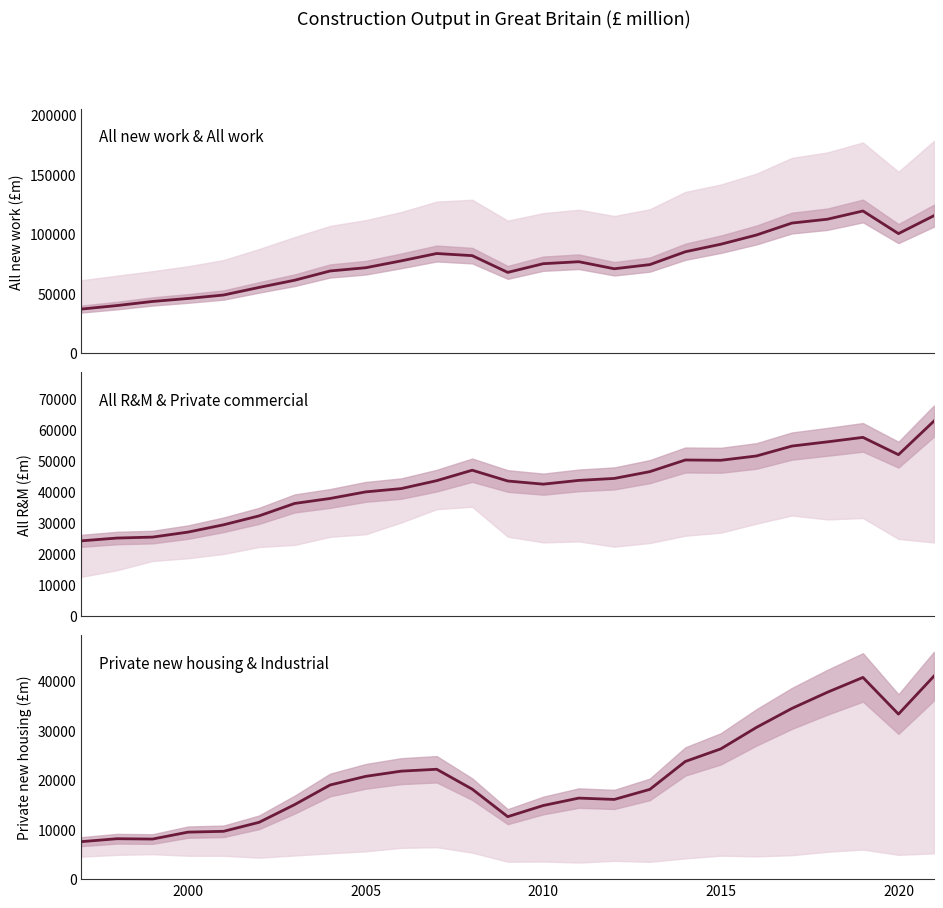

Is it true that Private new housing equals 28423 at 15?

False